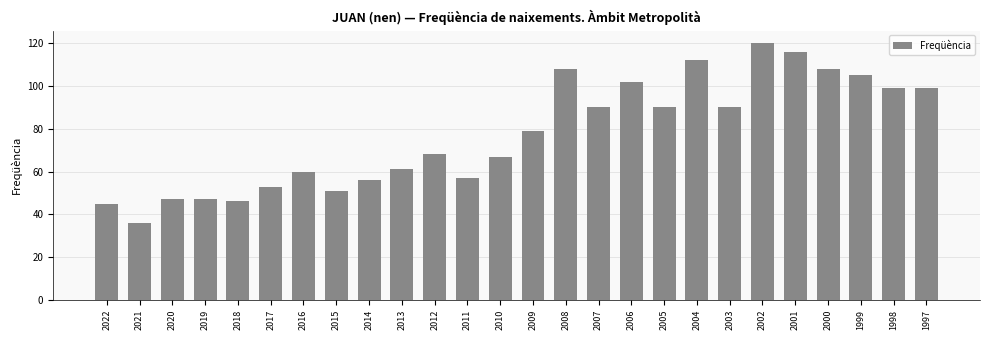

What is the value of the 20th bar from the left?

90